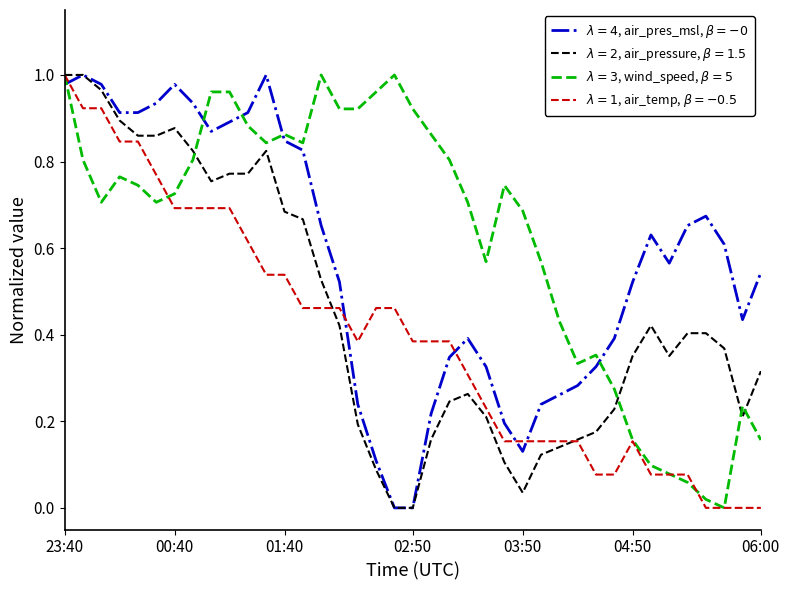

How many lines are shown in the chart?

4